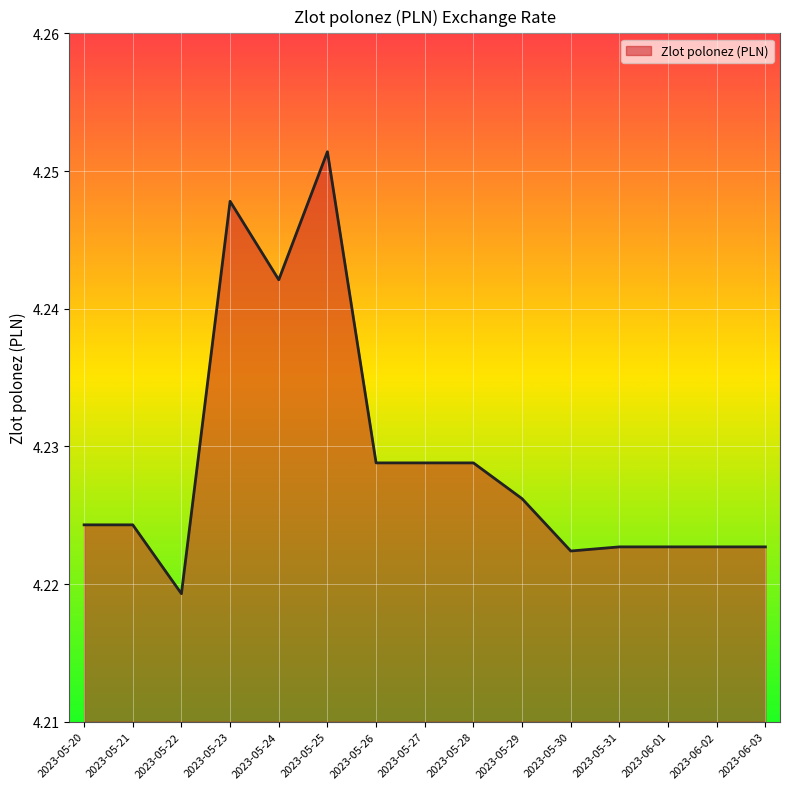

Where is the data nearest to the value 4?

2023-05-22